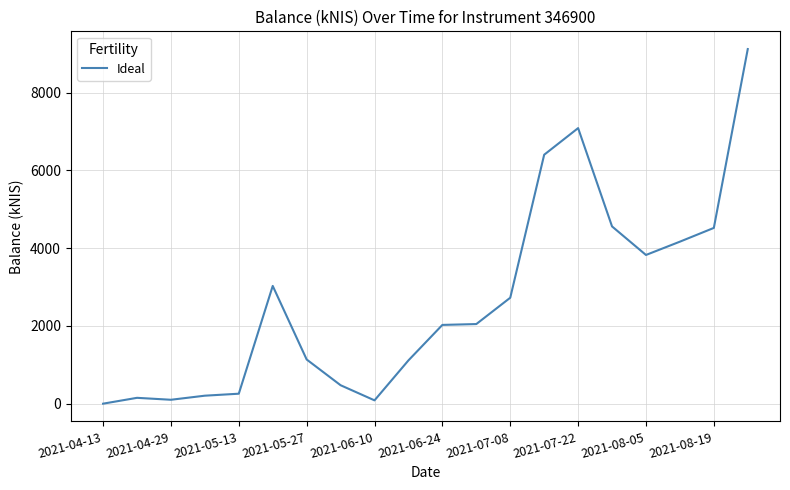

What is the difference between the maximum and minimum values?

9119.2